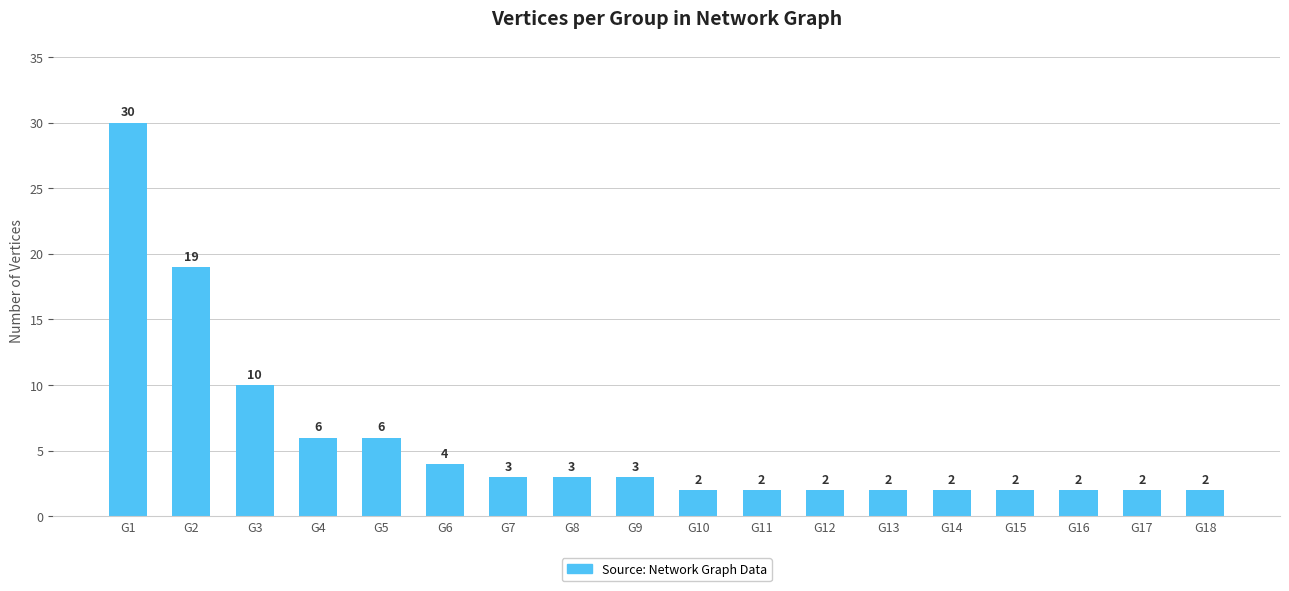

True or false: the data shows 30 at G1.

True